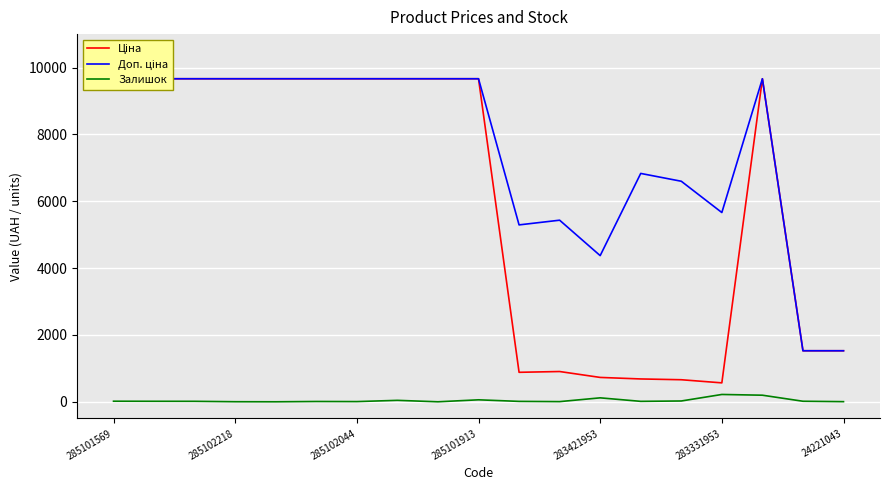

True or false: Ціна and Доп. ціна cross at least once.

False